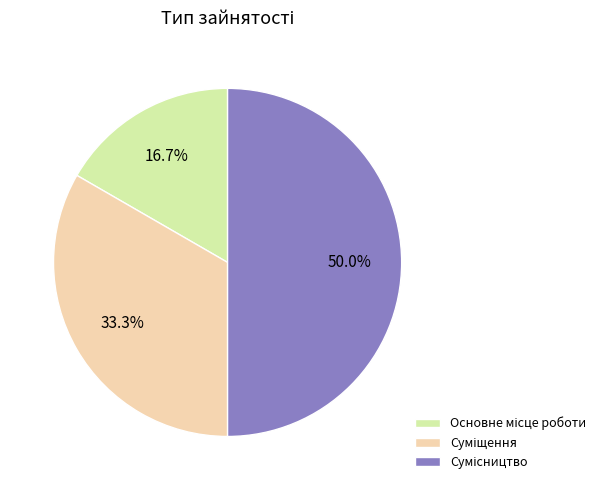

What percentage is NOT represented by Суміщення?

66.7%